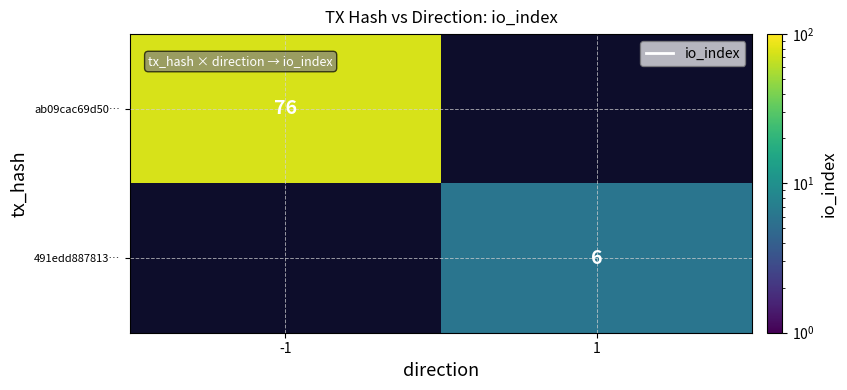

The value of 491edd887813… at 1 is 10. True or false?

False